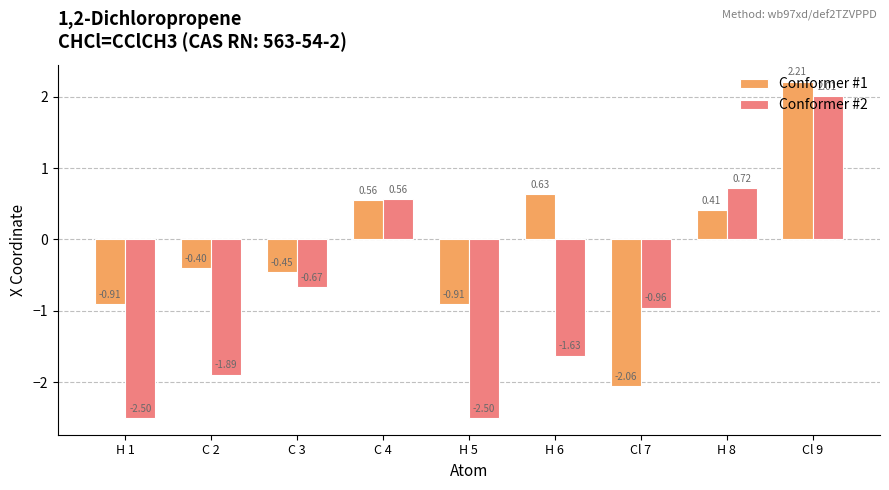

Rank the series at Cl 7 from lowest to highest value.

Conformer #1, Conformer #2